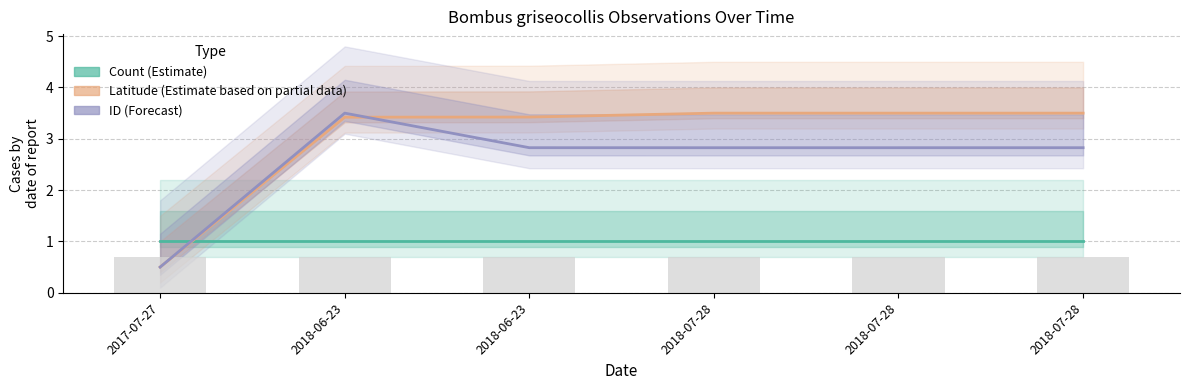

What is the difference between the ID (Forecast) values at 2017-07-27 and 2018-06-23?

3.0